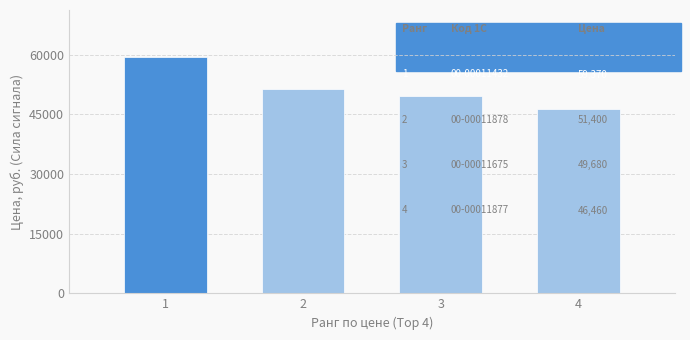

How many distinct data groups are displayed?

1